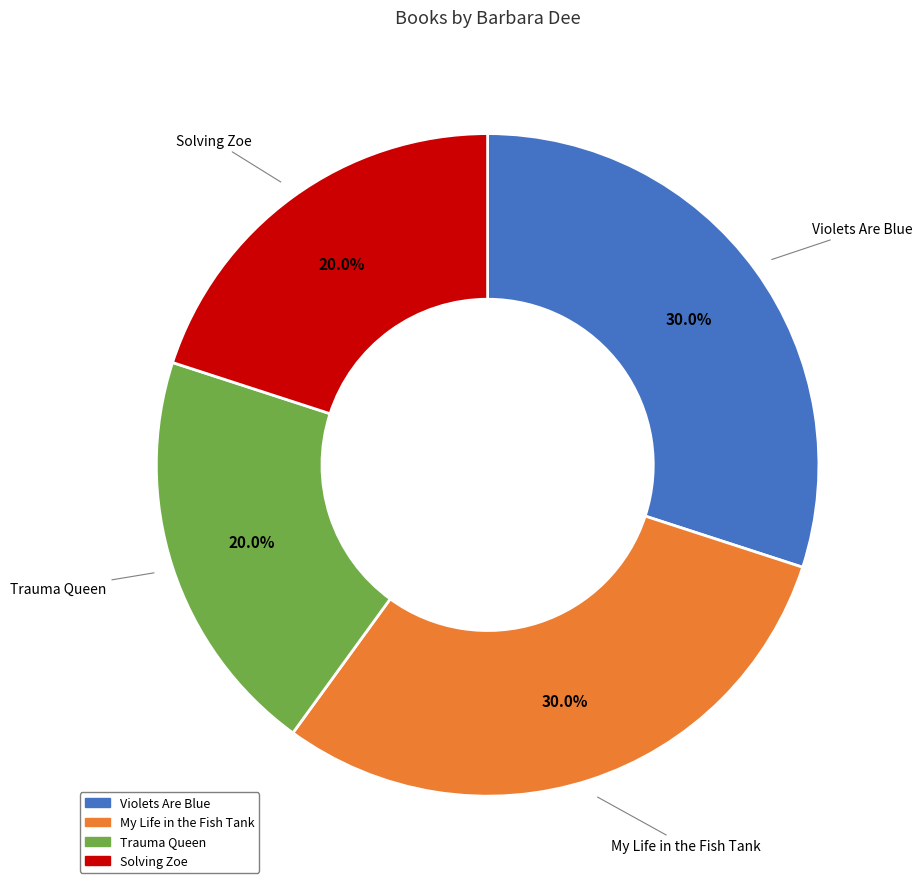

Approximately how many times larger is the value at My Life in the Fish Tank compared to Solving Zoe?

1.5